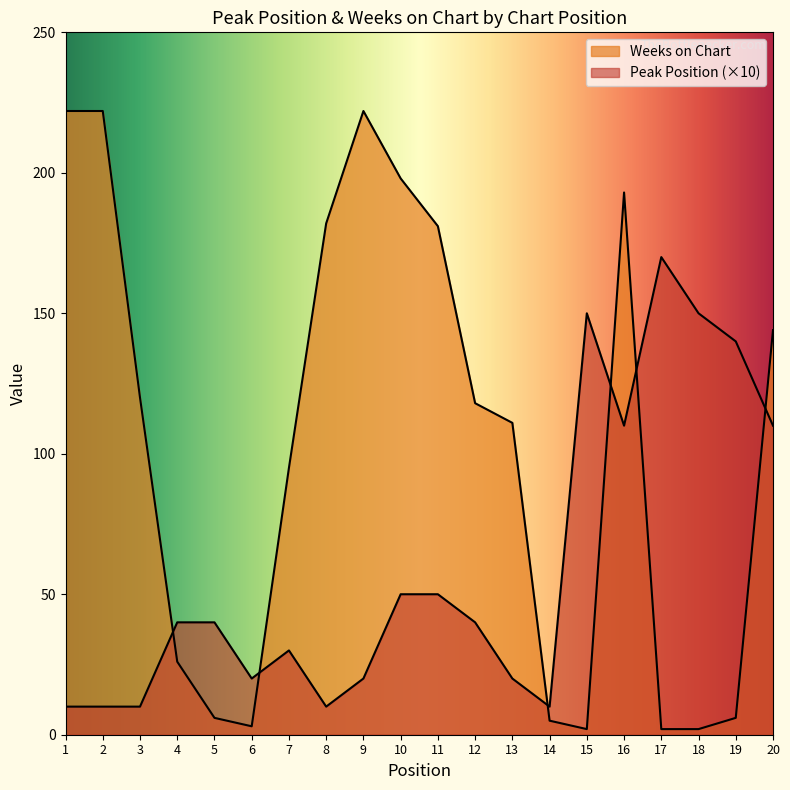

Which series ends up on top after the final intersection of Weeks on Chart and Peak Position?

Weeks on Chart